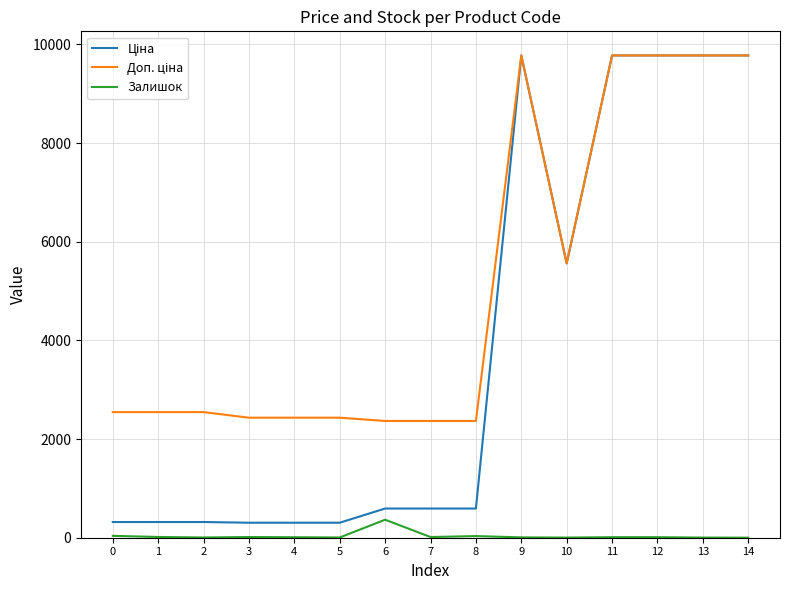

What is the greatest value displayed?

9775.5